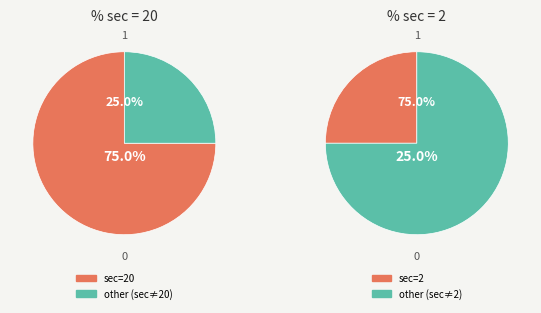

Count the number of slices in the pie.

2